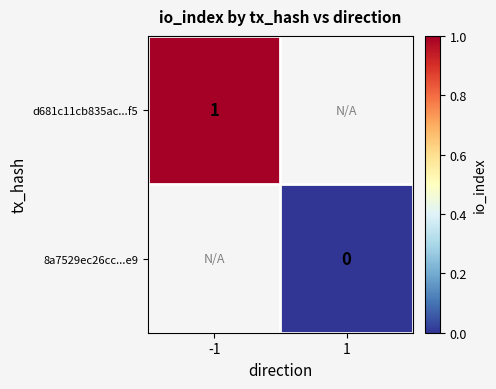

Is it true that d681c11cb835ac...f5 equals 1 at -1?

True